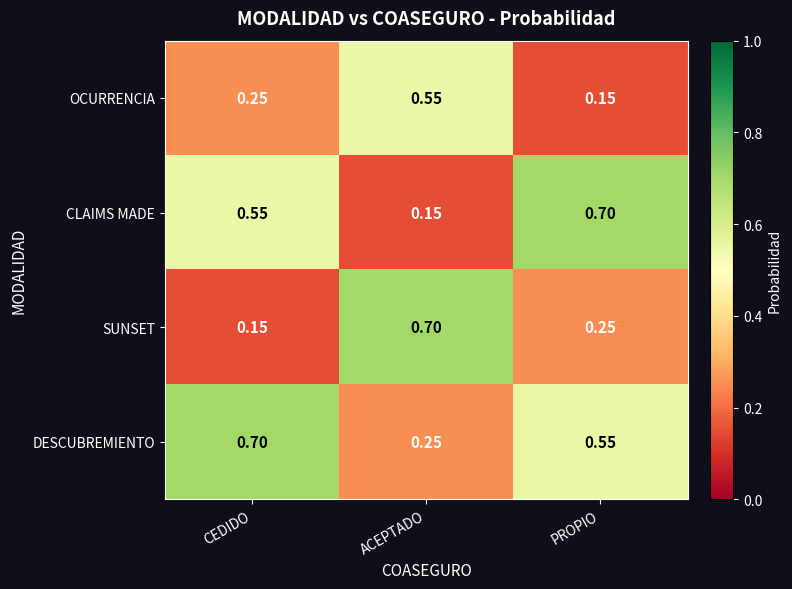

Which series changed the most between ACEPTADO and PROPIO?

CLAIMS MADE